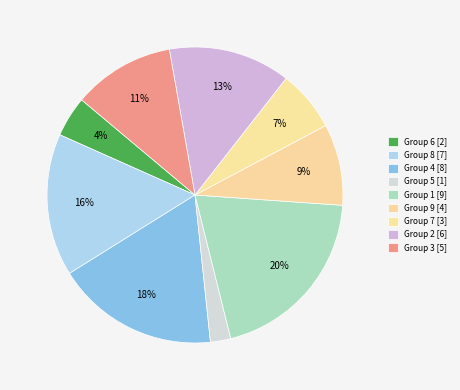

Which category has the smallest portion of the pie?

Group 5 [1]